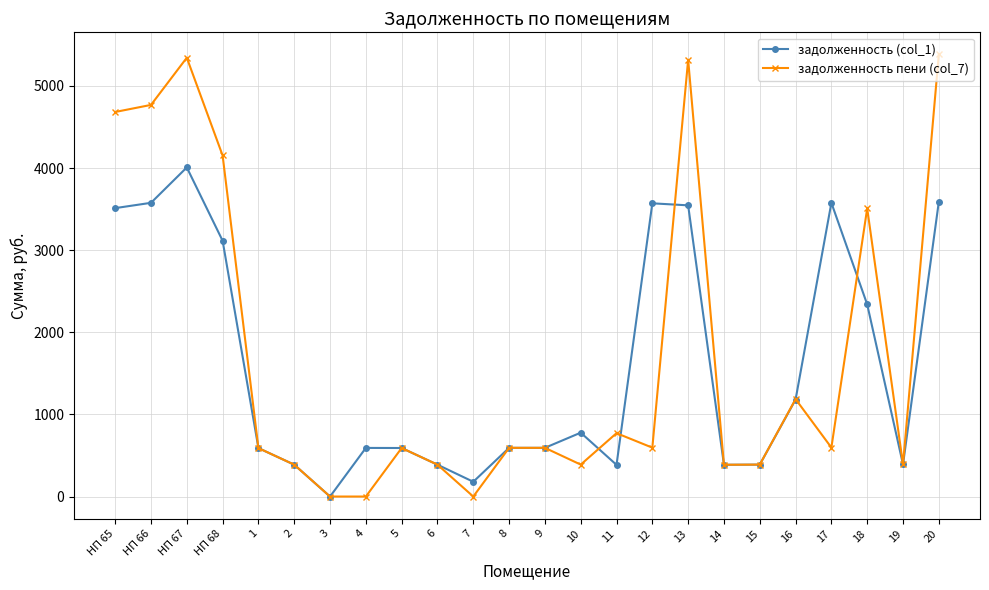

Which series changed the most between 14 and 16?

задолженность пени (col_7)